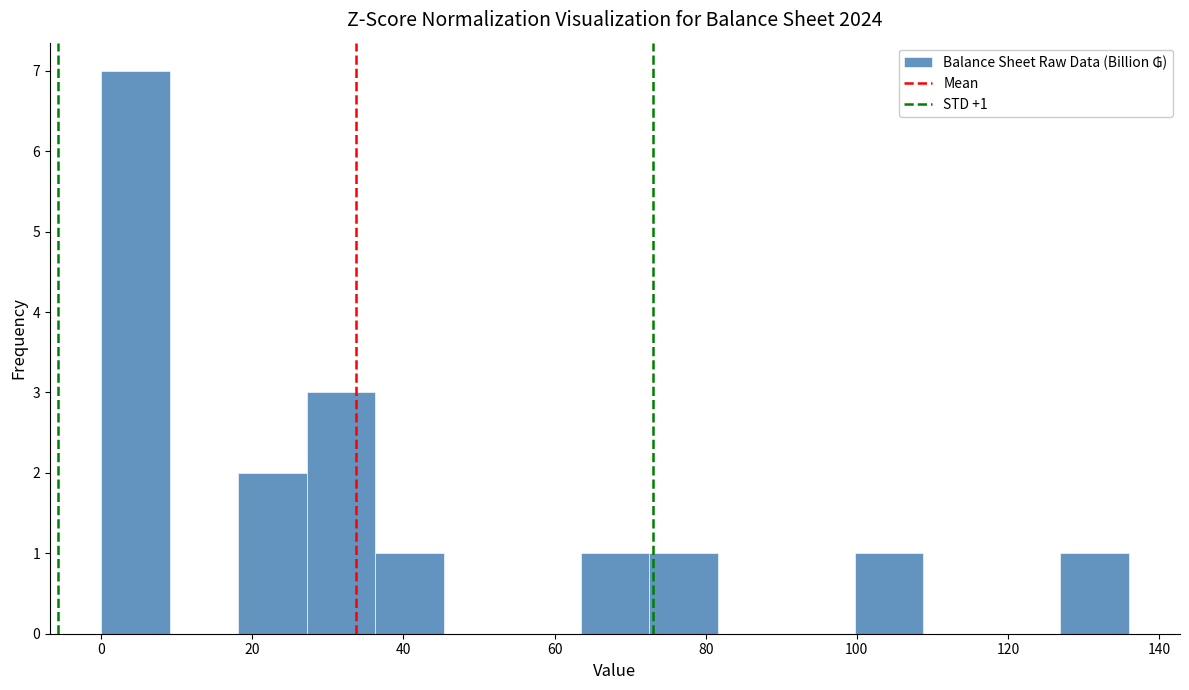

Which range on the x-axis has the tallest bar?

0 to 10